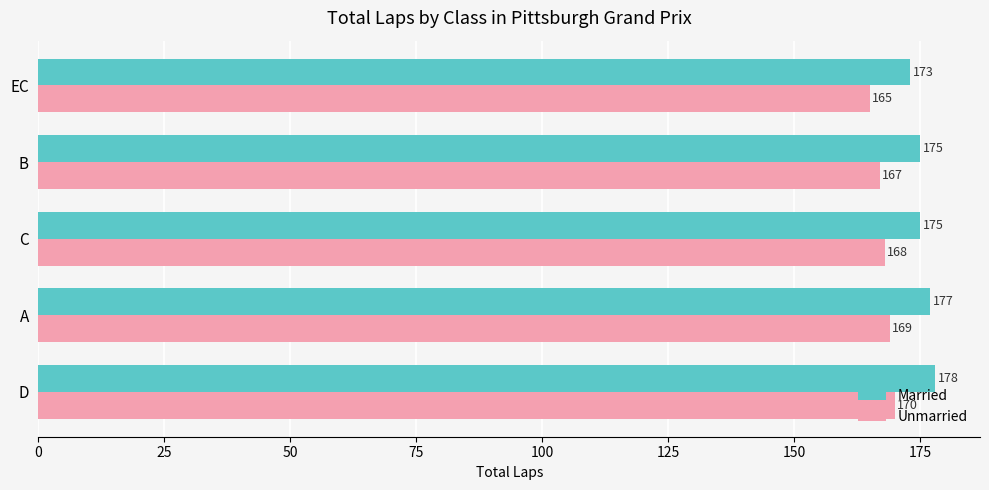

Is the value of Married at C greater than the value of Unmarried at B?

Yes